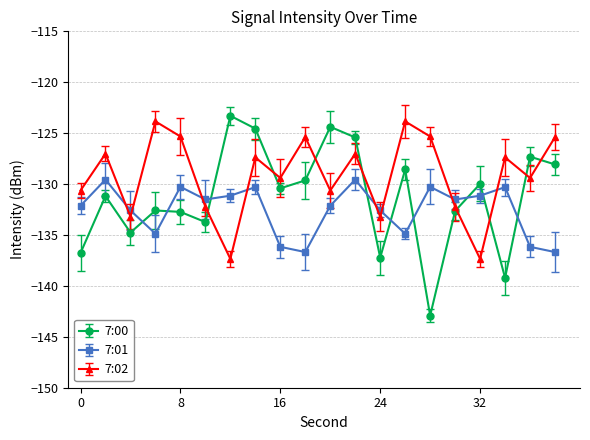

In 7:00, how many points are lower than both neighbors (excluding endpoints)?

6